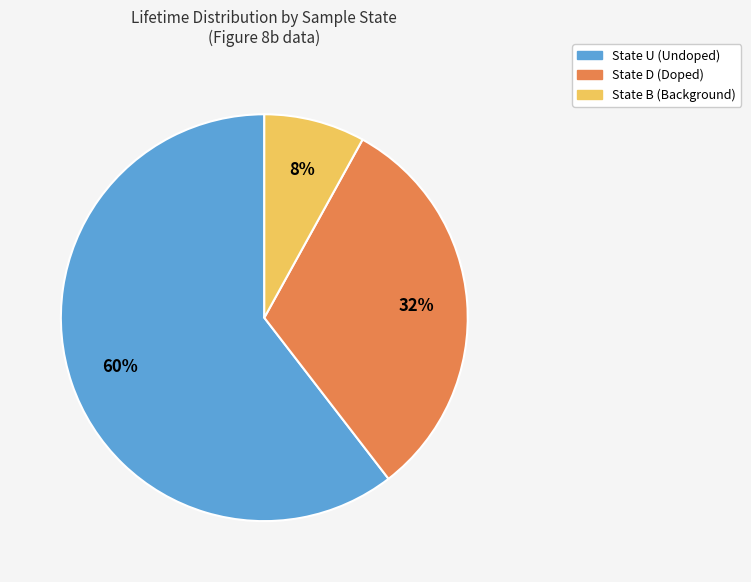

How many segments does this pie chart have?

3